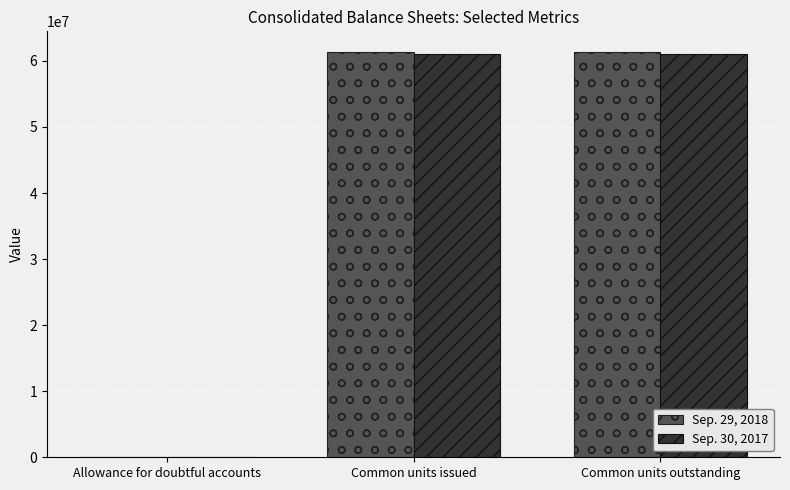

The Sep. 30, 2017 series shows 61105000 at Common units issued. True or false?

True